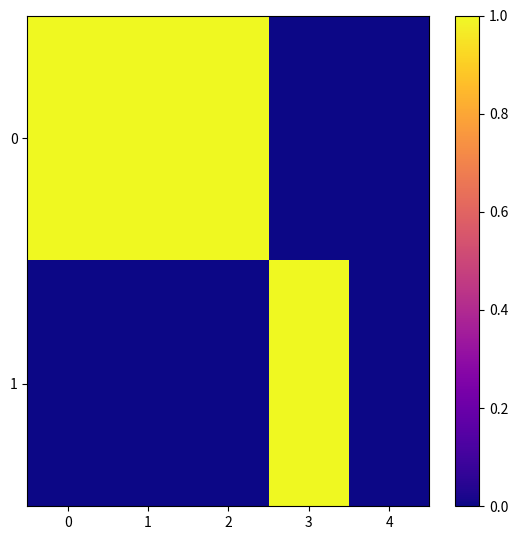

What is the difference between the highest and lowest values at 0?

1